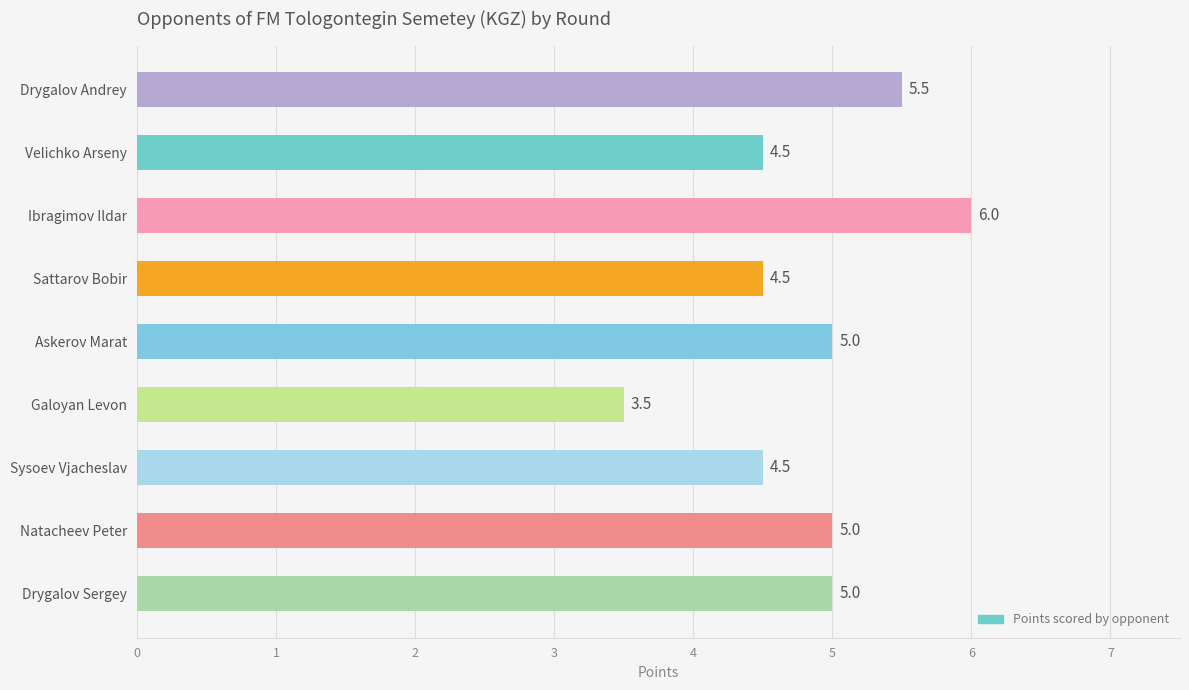

How many values are between 4 and 5?

6